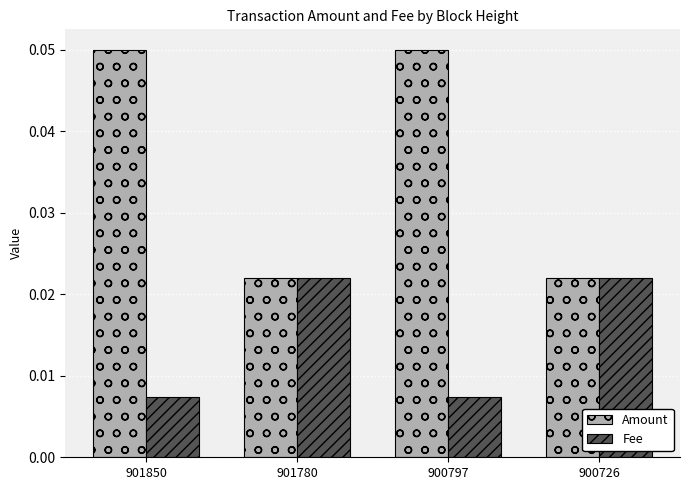

Rank the series by their average value, from highest to lowest.

Amount, Fee